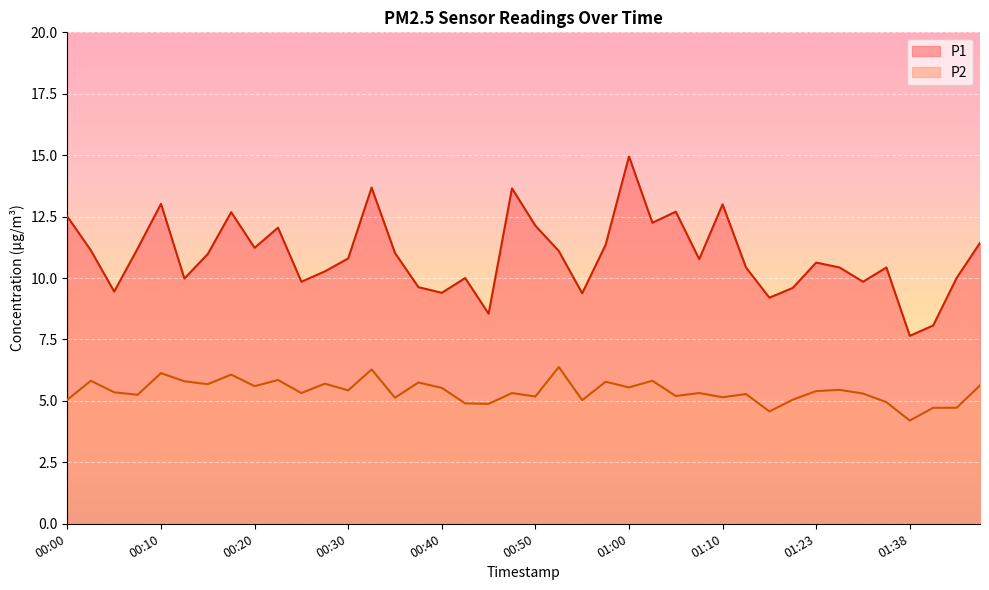

Rank the categories by P1 value from highest to lowest.

01:00, 00:32, 00:48, 00:10, 01:10, 01:05, 00:18, 00:00, 01:02, 00:50, 00:23, 01:46, 00:58, 00:20, 00:08, 00:03, 00:53, 00:35, 00:15, 00:30, 01:07, 01:23, 01:12, 01:25, 01:36, 00:28, 00:42, 01:44, 00:13, 00:25, 01:33, 00:37, 01:17, 00:05, 00:40, 00:55, 01:15, 00:45, 01:41, 01:38